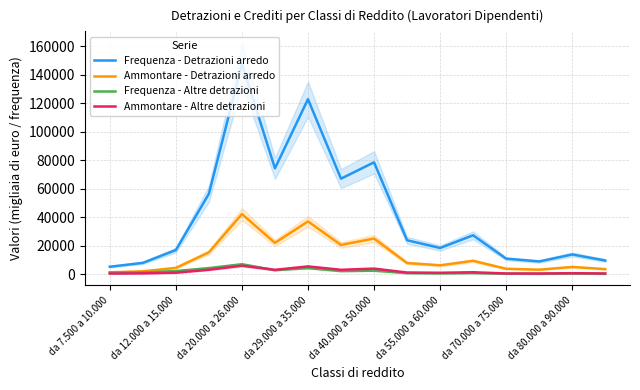

Count the number of categories in the chart.

16